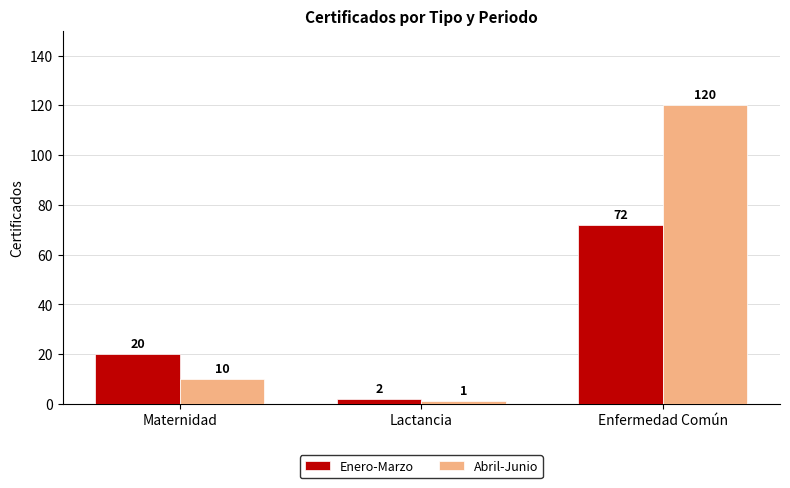

Is it true that Enero-Marzo equals 20 at Maternidad?

True